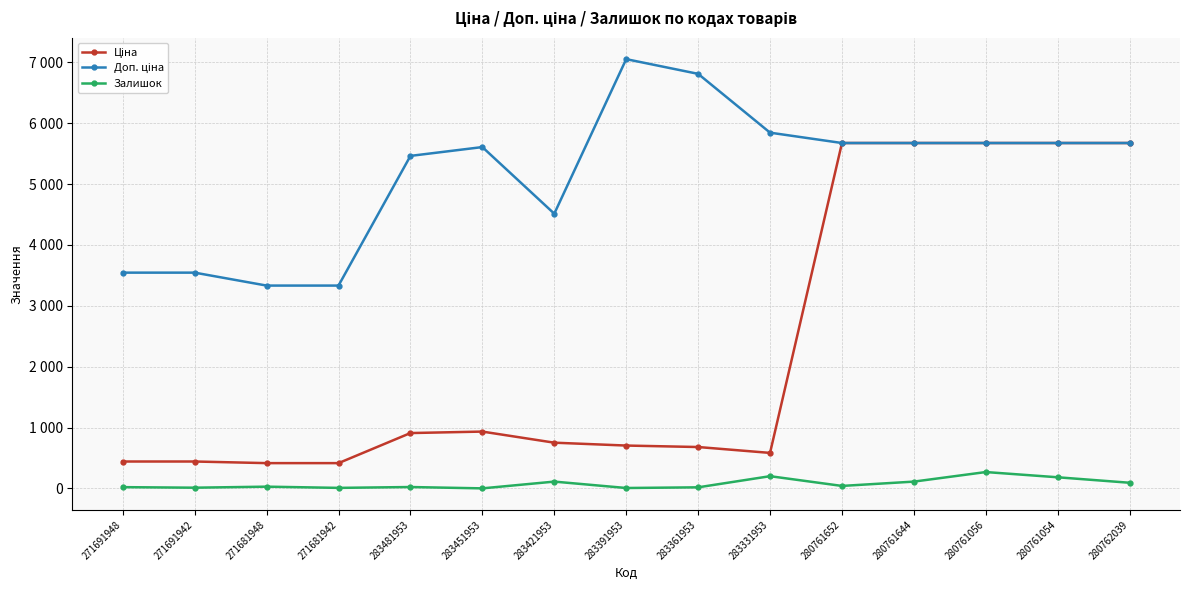

Which series has the widest spread of values?

Ціна